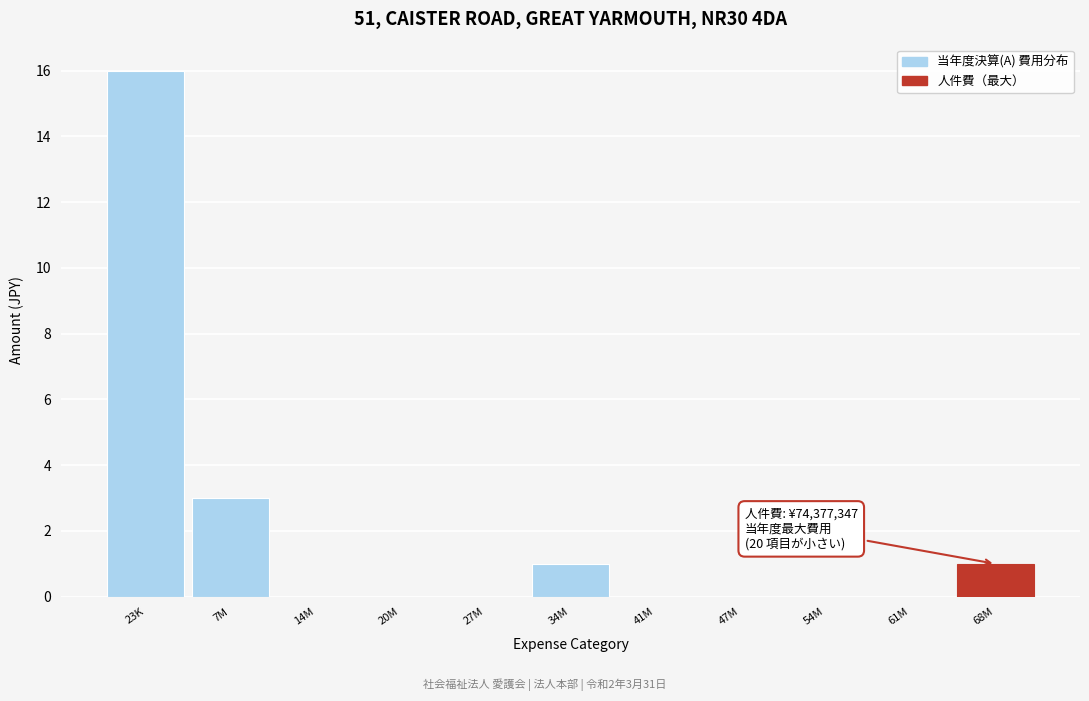

Reading left to right, transcribe all the data shown in this chart.

23K=16	7M=3	14M=0	20M=0	27M=0	34M=1	41M=0	47M=0	54M=0	61M=0	68M=1